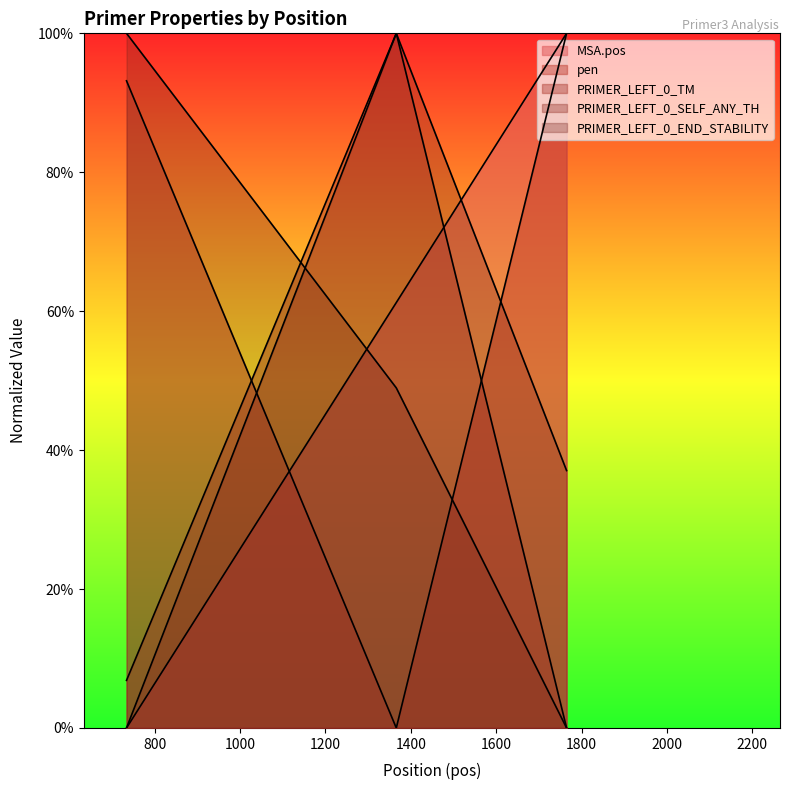

How many lines are shown in the chart?

5